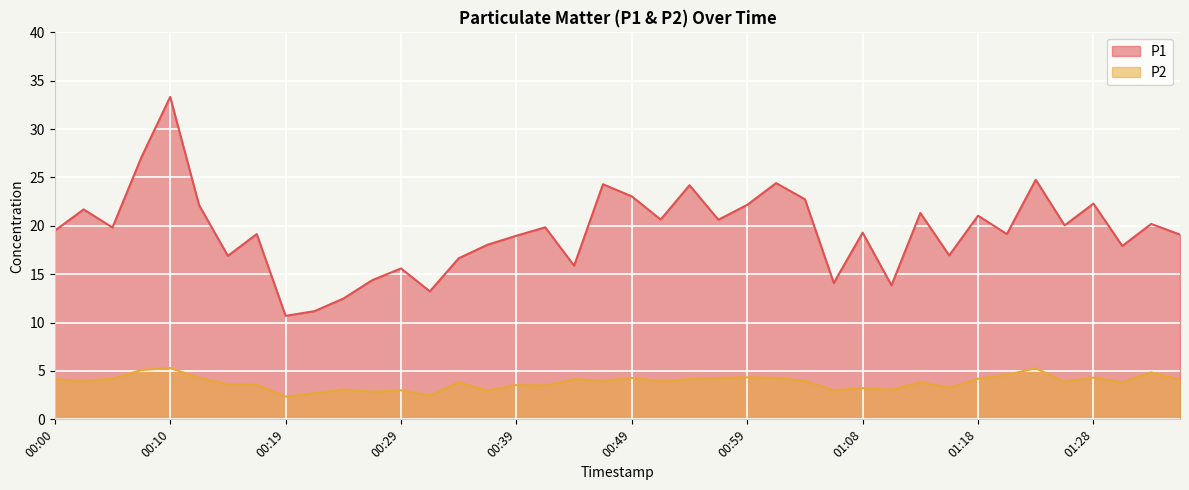

What is the difference between the P1 values at 01:13 and 00:22?

10.1